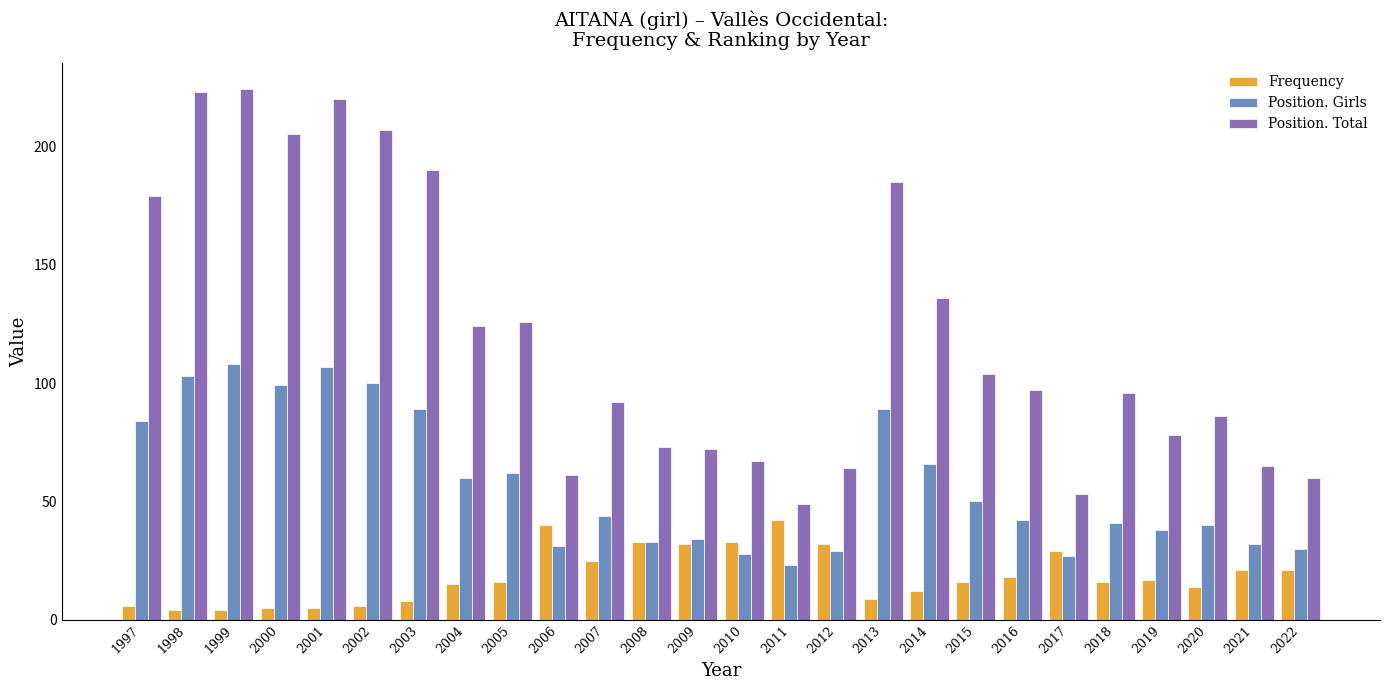

The value of Position. Total at 2019 is 78. True or false?

True